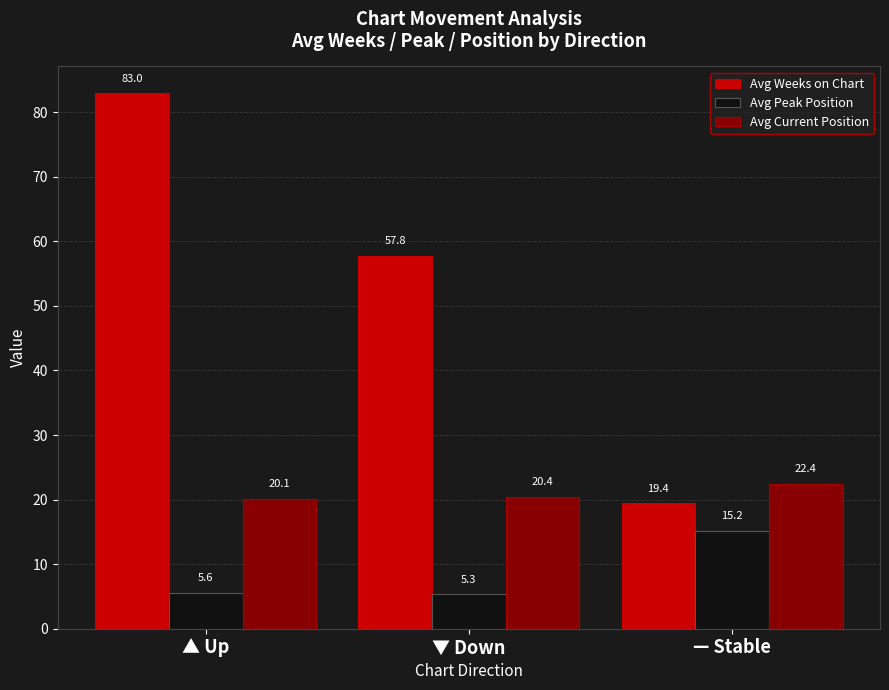

Is it true that Avg Current Position equals 14.2 at — Stable?

False